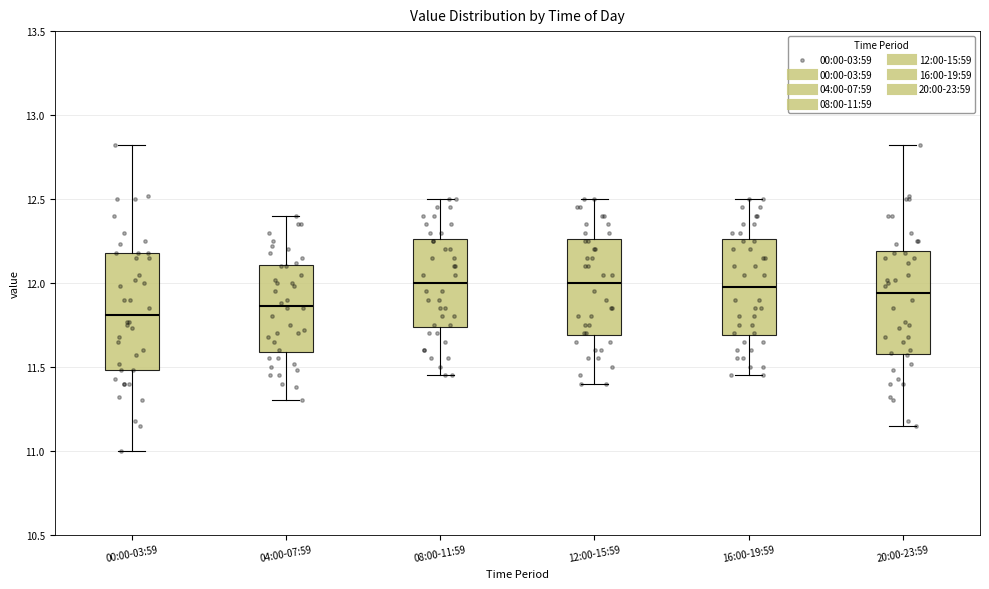

Reading left to right, transcribe this box plot: for each box, give where its median line is, the range the box spans, and where its two whiskers end, as read against the y-axis. The values are not printed on the chart, so give them approximately, as read against the axis.

00:00-03:59: median 11.80, box 11.50 to 12.20, whiskers 11.00 to 12.80
04:00-07:59: median 11.85, box 11.60 to 12.10, whiskers 11.30 to 12.40
08:00-11:59: median 12.00, box 11.75 to 12.25, whiskers 11.45 to 12.50
12:00-15:59: median 12.00, box 11.70 to 12.25, whiskers 11.40 to 12.50
16:00-19:59: median 12.00, box 11.70 to 12.25, whiskers 11.45 to 12.50
20:00-23:59: median 11.95, box 11.60 to 12.20, whiskers 11.15 to 12.80